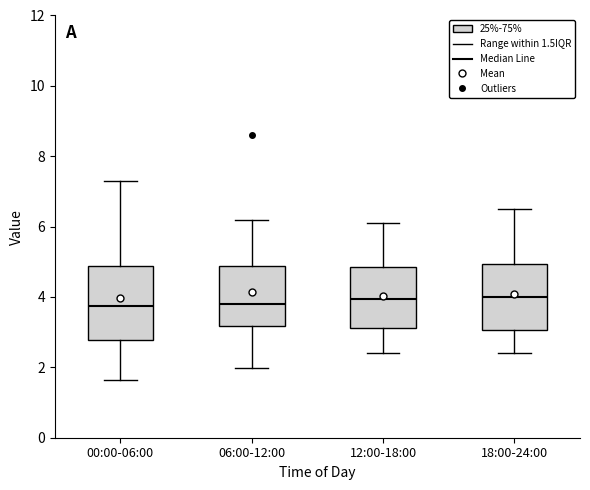

Reading left to right, transcribe this box plot: for each box, give where its median line is, the range the box spans, and where its two whiskers end, as read against the y-axis. The values are not printed on the chart, so give them approximately, as read against the axis.

00:00-06:00: median 3.8, box 2.8 to 4.8, whiskers 1.6 to 7.4
06:00-12:00: median 3.8, box 3.2 to 4.8, whiskers 2.0 to 6.2
12:00-18:00: median 4.0, box 3.2 to 4.8, whiskers 2.4 to 6.2
18:00-24:00: median 4.0, box 3.0 to 5.0, whiskers 2.4 to 6.6